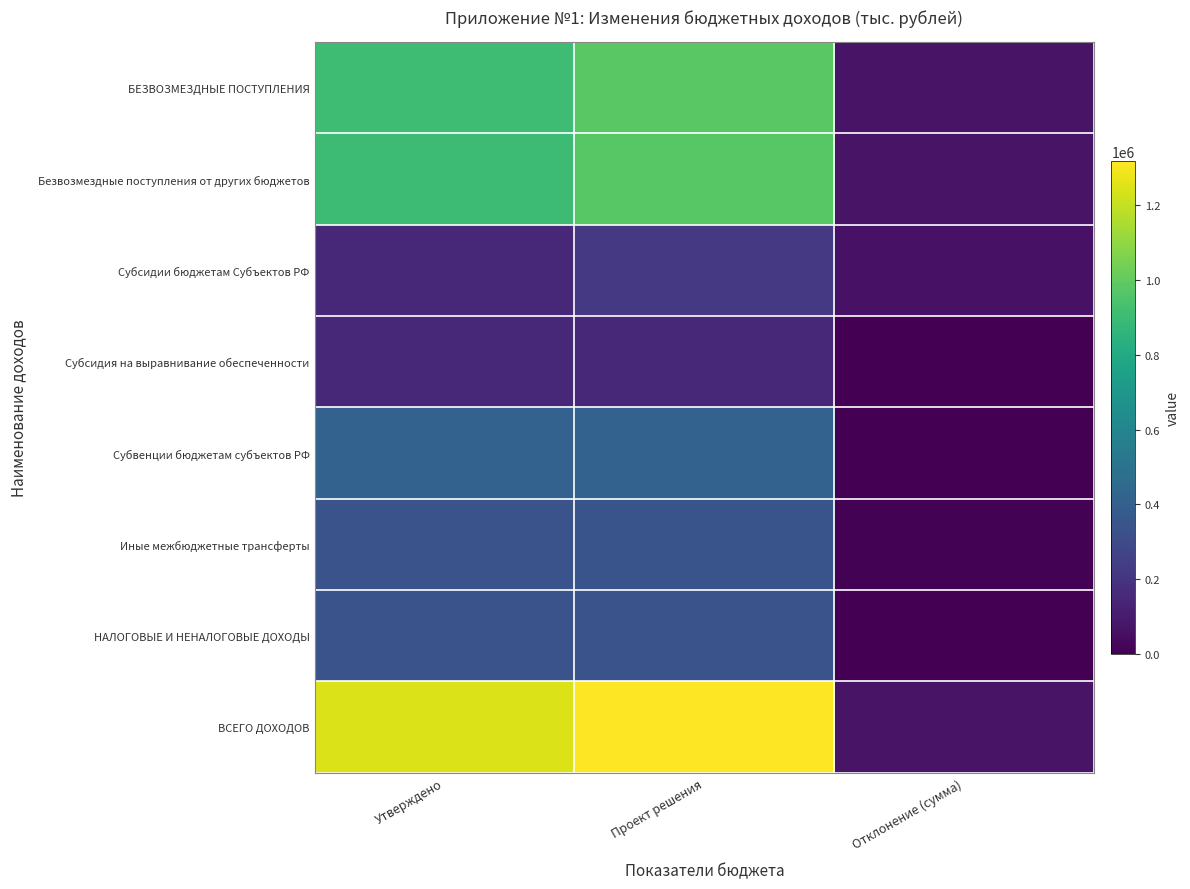

Count the number of data series in this chart.

8